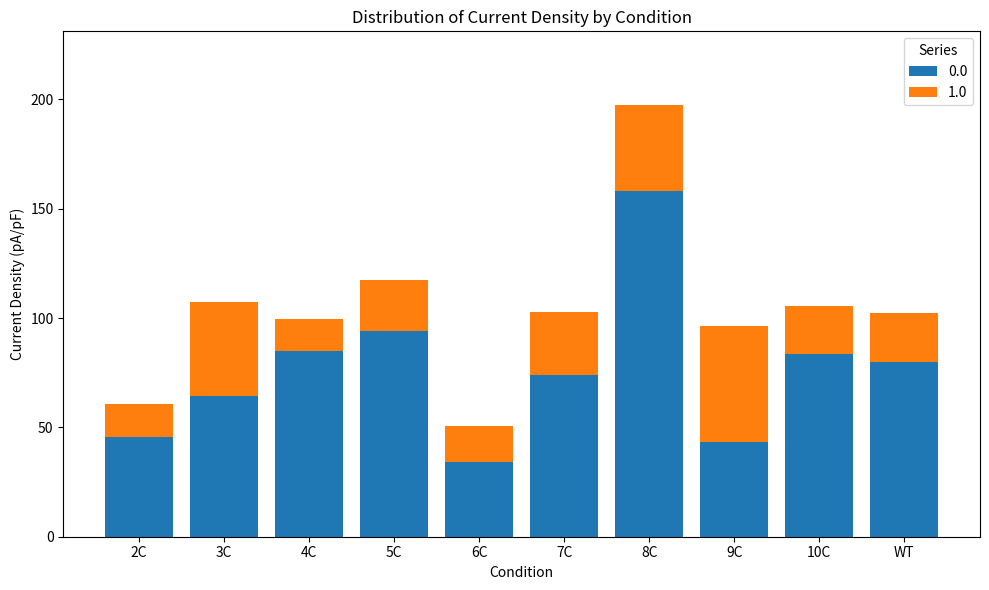

What is the difference between the 0.0 values at 6C and 5C?

59.8